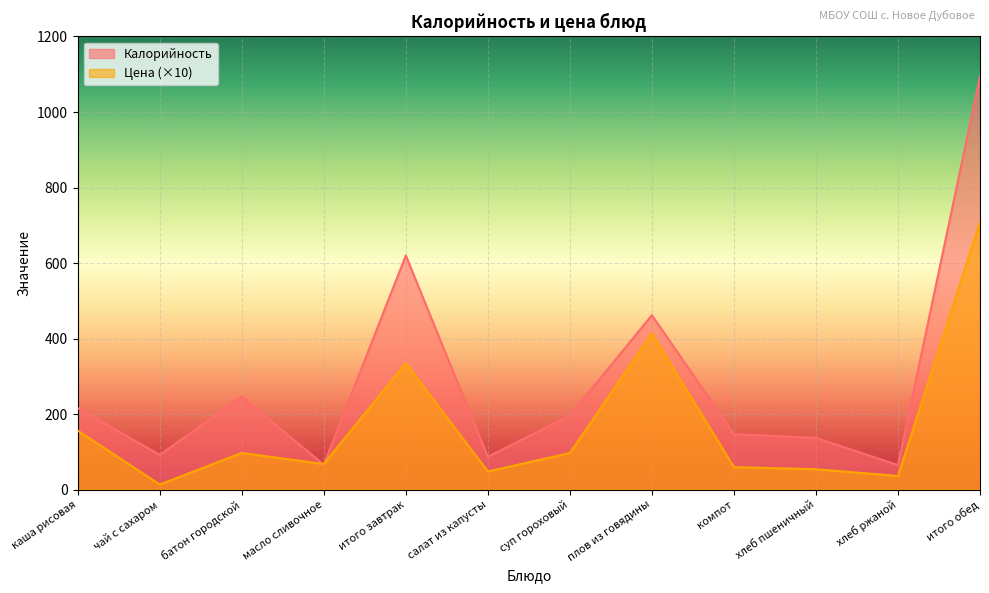

Count the number of categories in the chart.

12